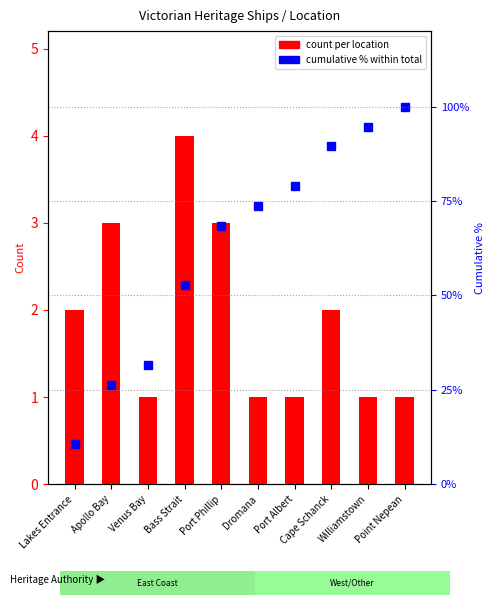

What is the maximum value for count per location?

4.0